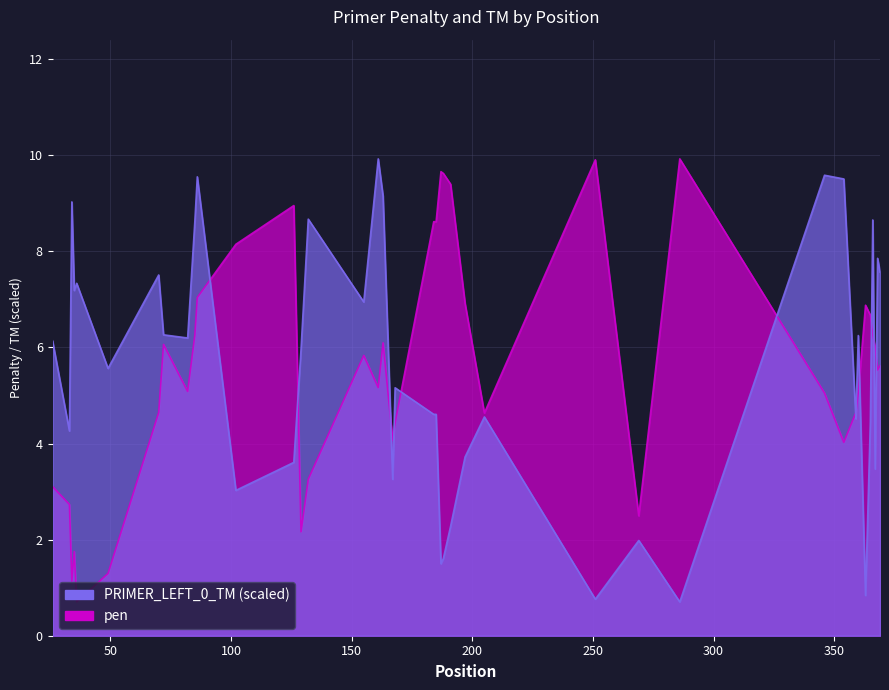

Reading right to left, what are all the values shown in this chart?

pen: 5.6	5.5	6.0	6.3	6.7	6.9	5.1	4.6	4.0	5.1	9.9	2.5	9.9	4.6	6.9	9.4	9.6	9.7	8.6	8.6	4.4	4.1	6.1	5.2	5.8	3.3	2.2	9.0	8.1	7.0	6.3	5.1	6.1	4.6	1.3	0.7	1.8	1.1	2.7	3.1
PRIMER_LEFT_0_TM: 7.6	7.9	3.5	8.7	4.4	0.8	6.2	4.5	9.5	9.6	0.7	2.0	0.8	4.6	3.7	2.3	1.6	1.5	4.6	4.6	5.2	3.3	9.1	9.9	6.9	8.7	6.0	3.6	3.0	9.5	8.6	6.2	6.3	7.5	5.6	7.3	7.2	9.0	4.3	6.1